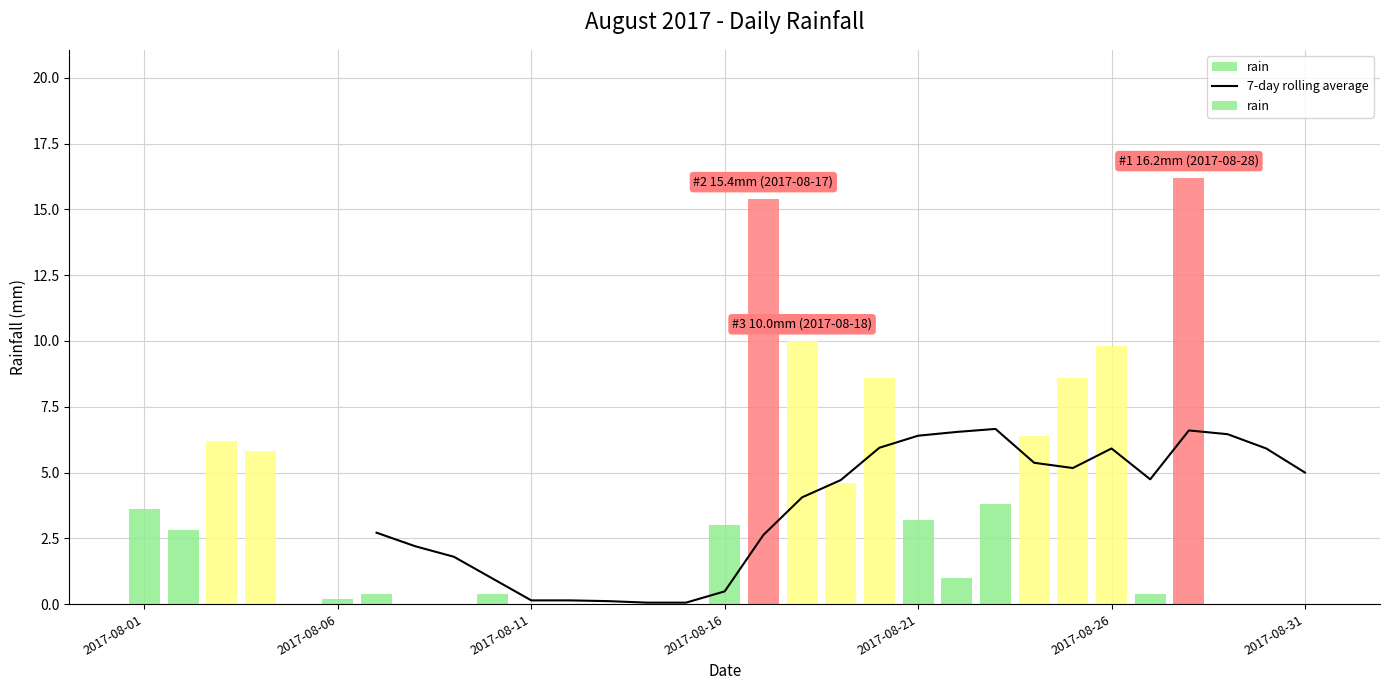

What is the highest value of the 7-day rolling average series?

6.7